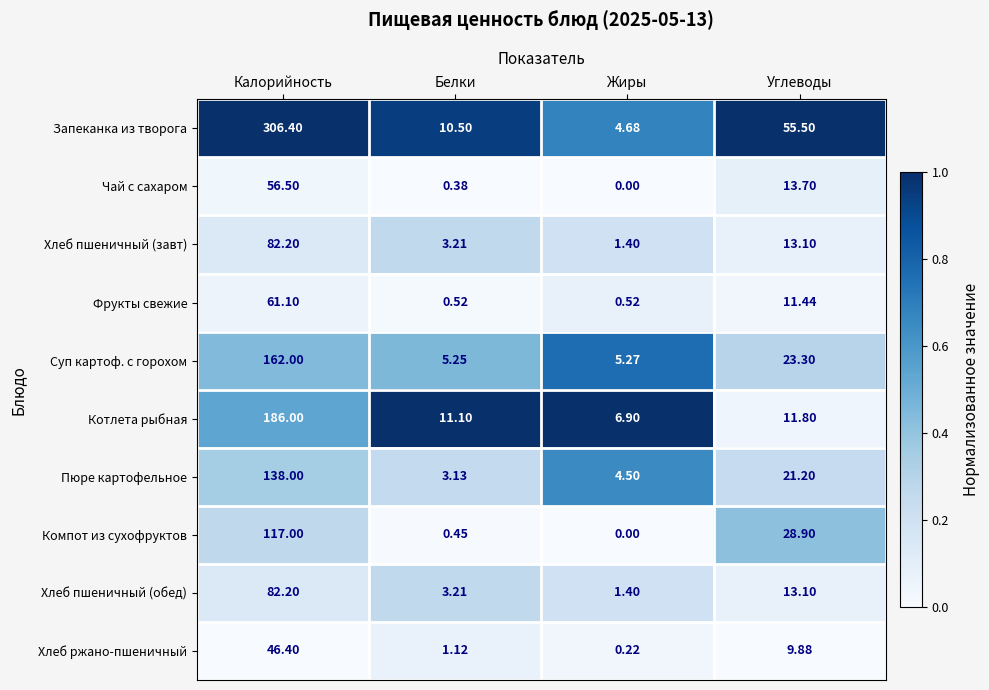

At which category is the sum across all series the highest?

Калорийность